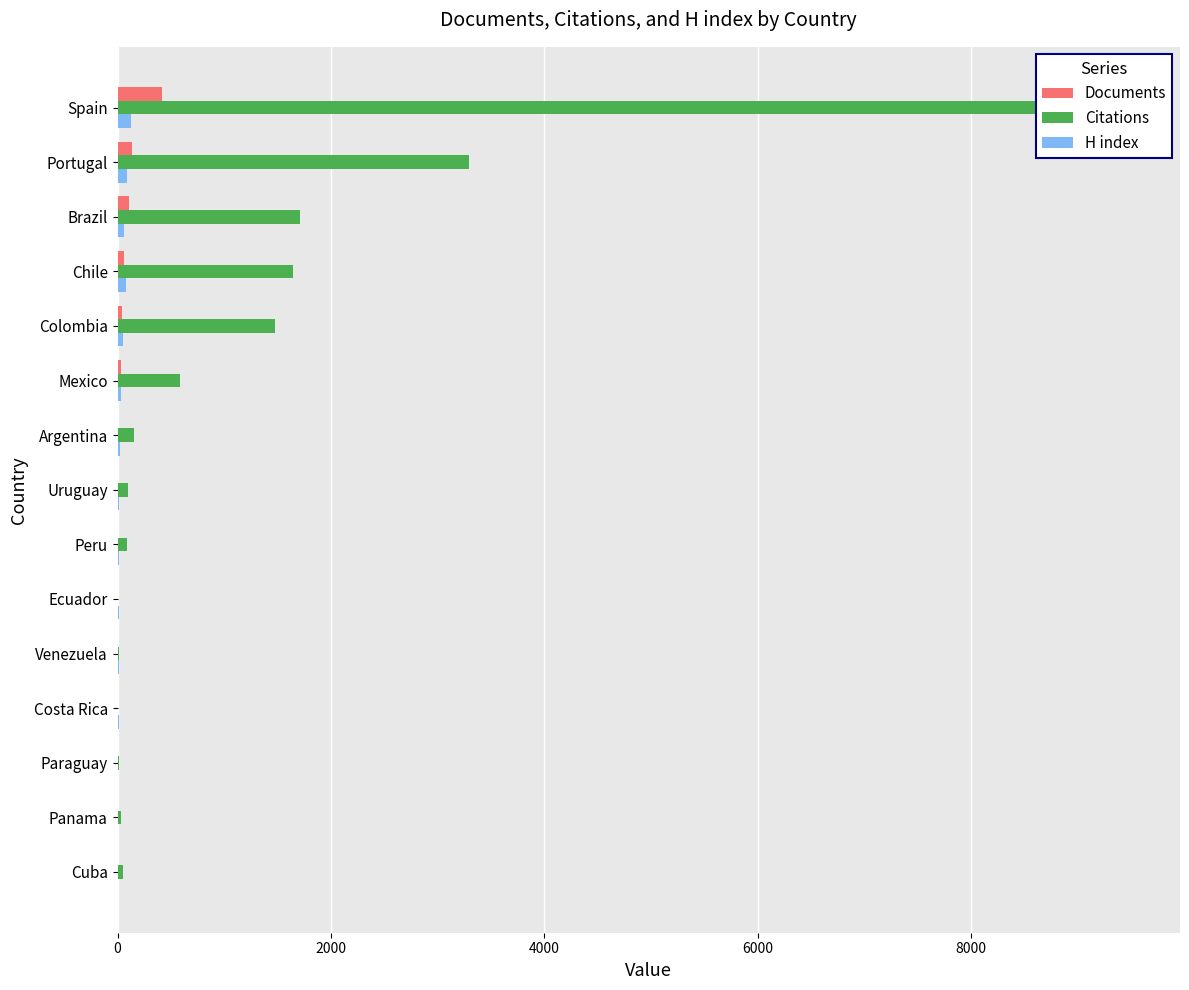

At how many categories does at least one series exceed 3269?

2